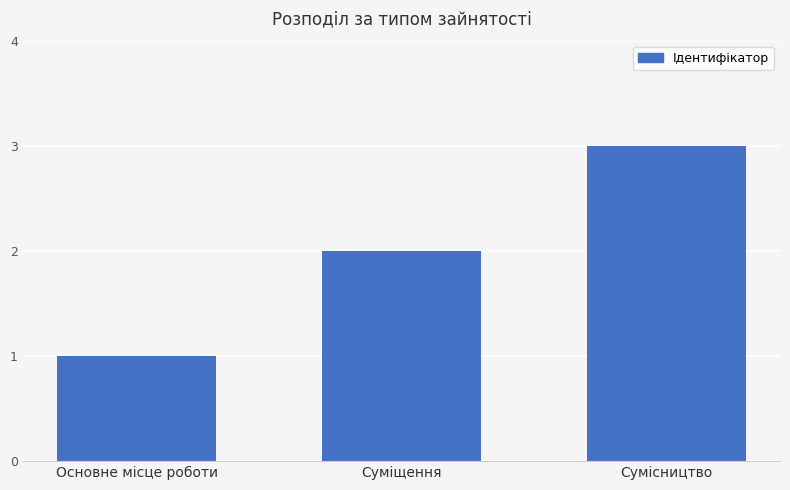

What is the minimum value shown in the chart?

1